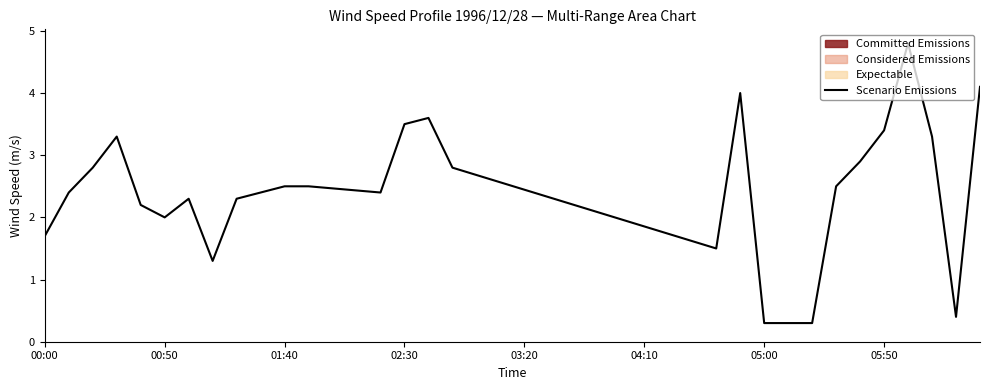

What is the value of the 5th point from the left?

2.2